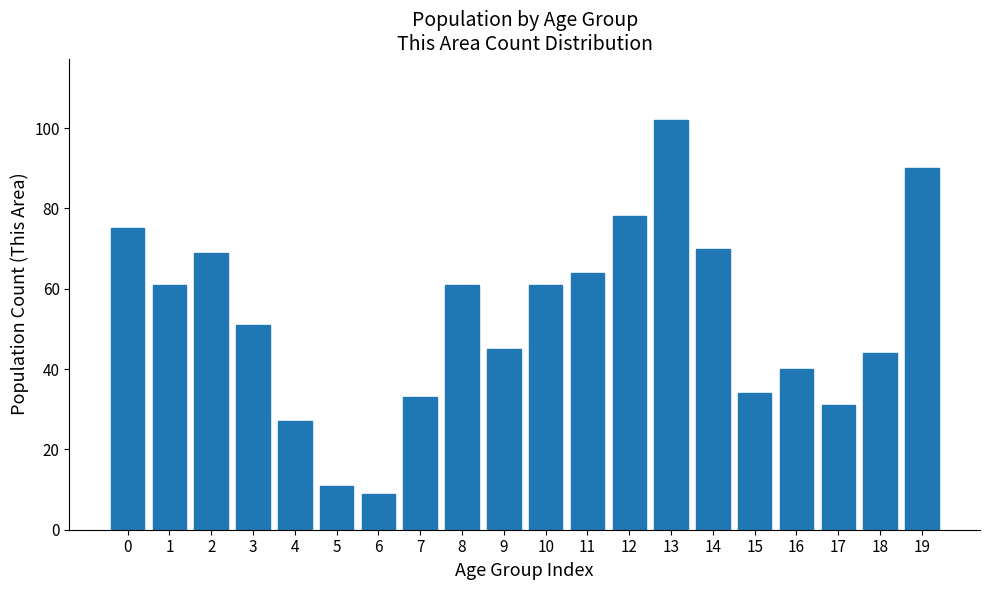

Reading left to right, transcribe all the data shown in this chart.

0=75	1=61	2=69	3=51	4=27	5=11	6=9	7=33	8=61	9=45	10=61	11=64	12=78	13=102	14=70	15=34	16=40	17=31	18=44	19=90